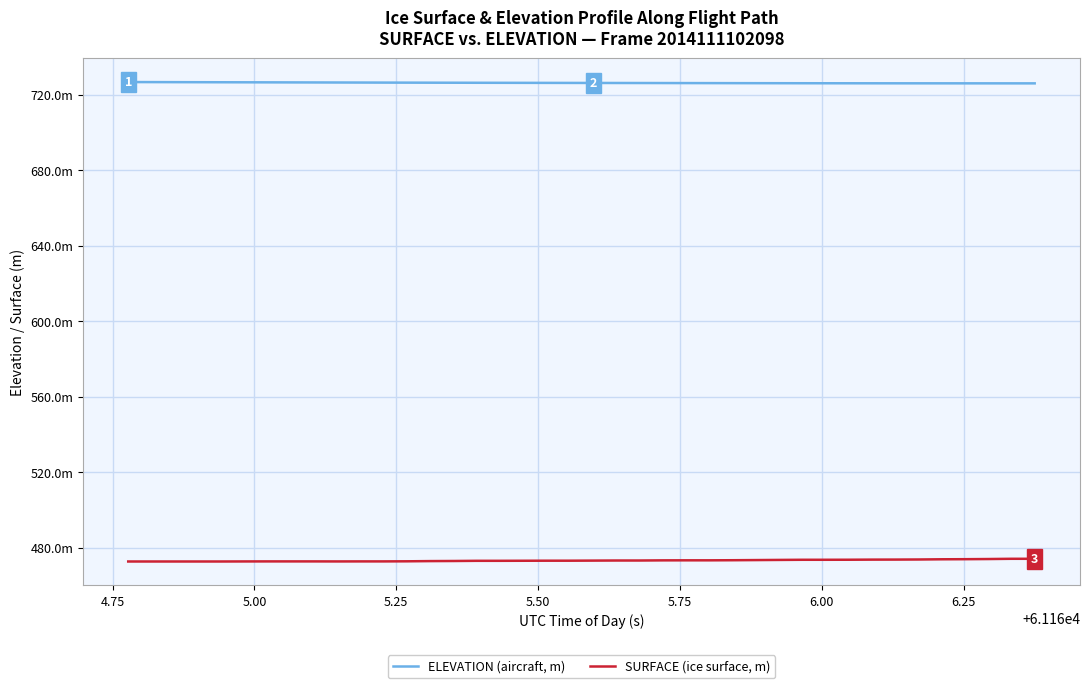

Does the chart display data point markers on the line(s)?

No